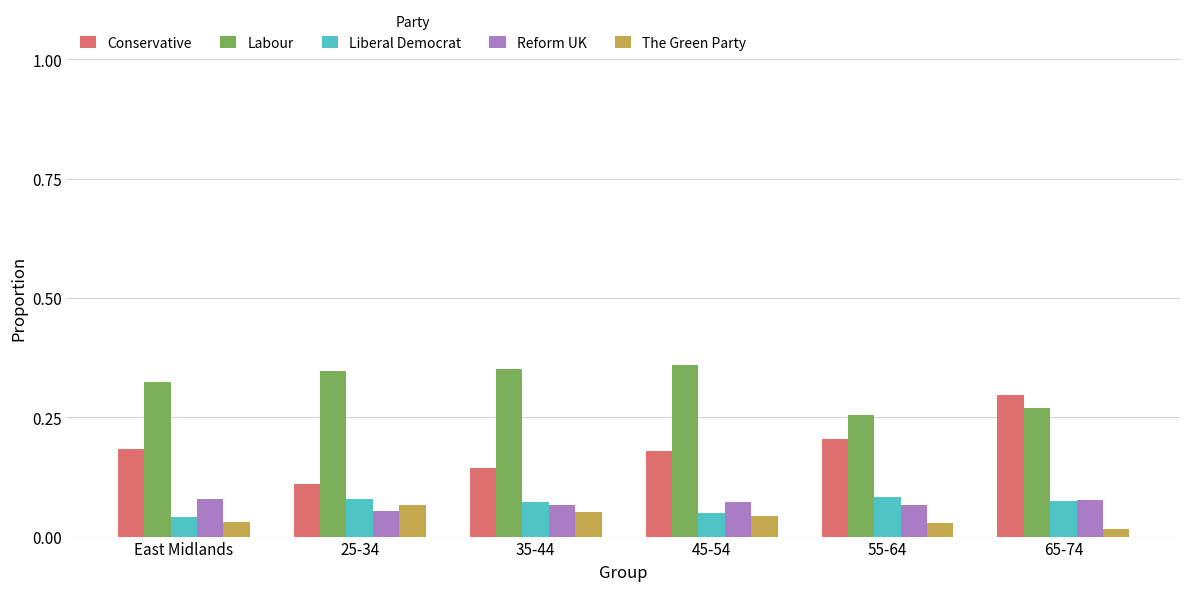

Which series has the largest range (max minus min)?

Conservative